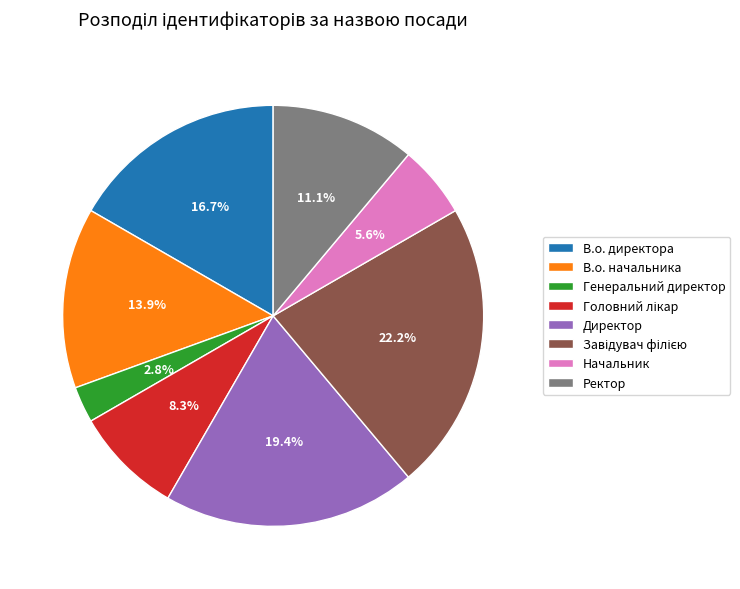

To the nearest percent, what percentage of the pie is Начальник?

6%